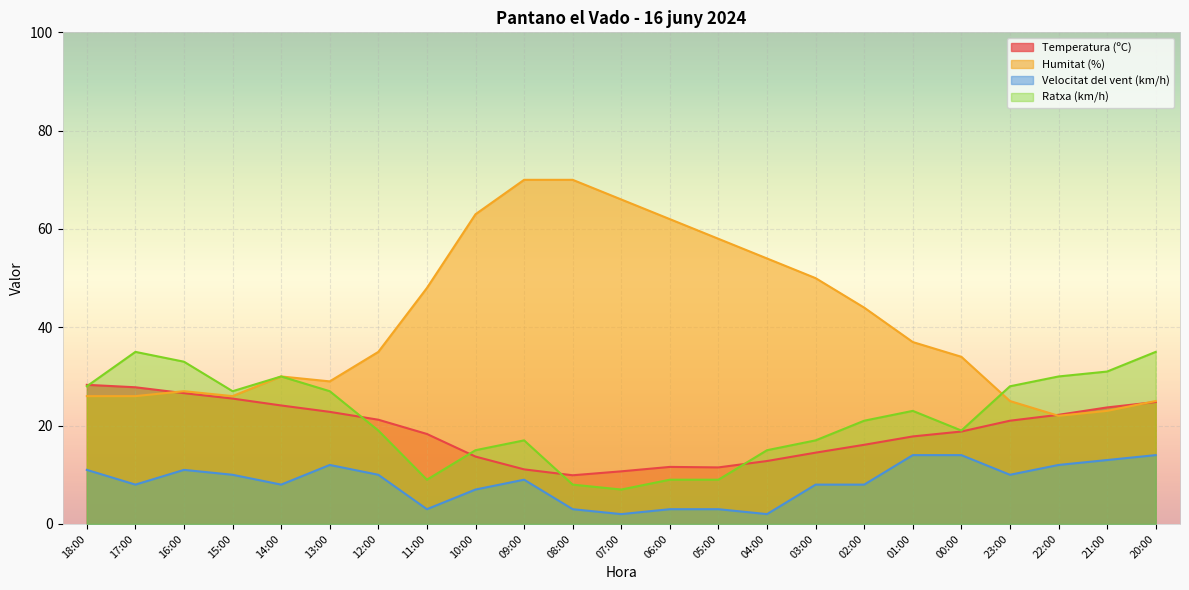

True or false: Humitat (%) and Velocitat del vent (km/h) intersect in this chart.

False